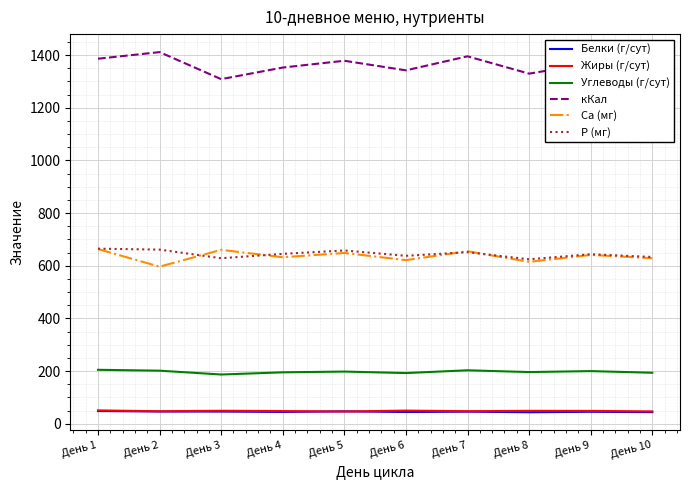

What is the total value across all series at День 5?

2977.8